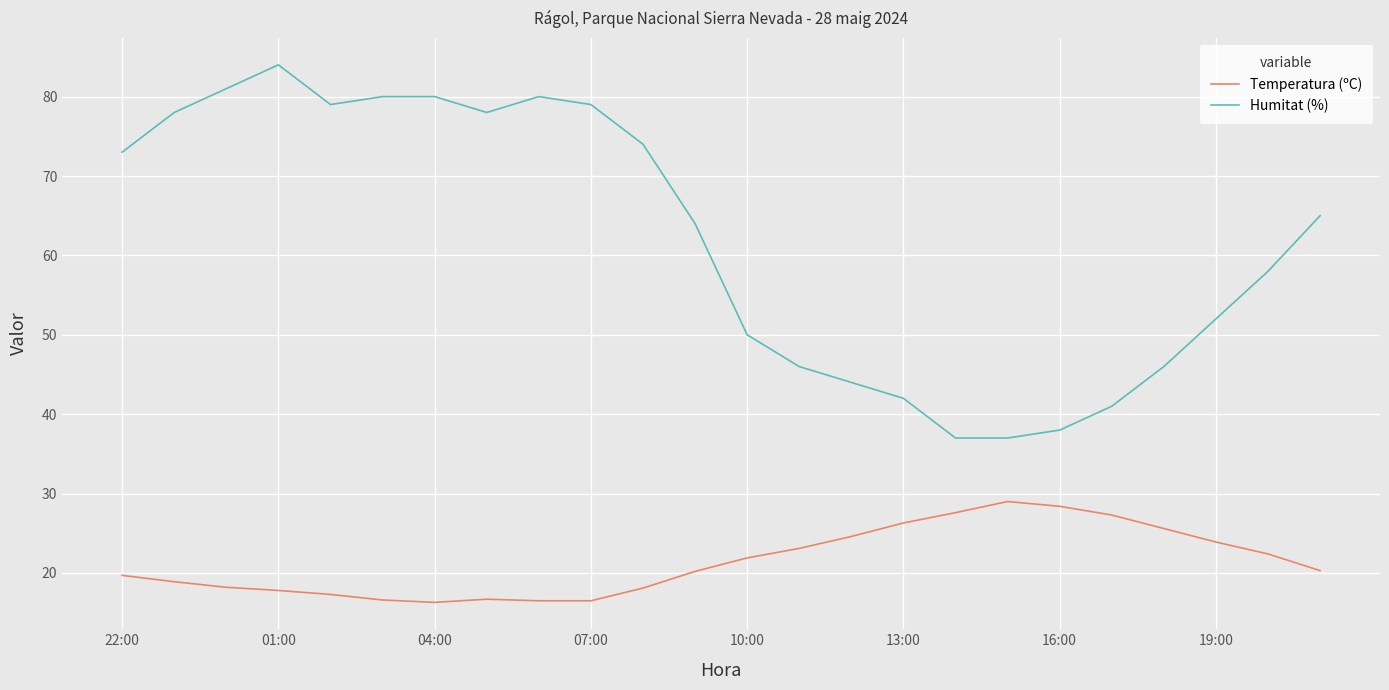

What are all the series names shown in the legend?

Temperatura (ºC), Humitat (%)